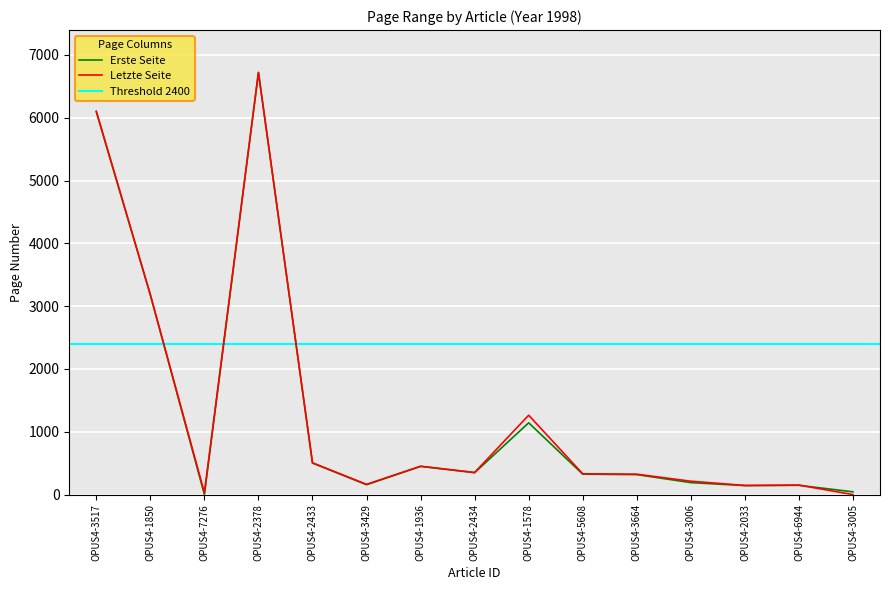

What is the sum of all Erste Seite values?

19764